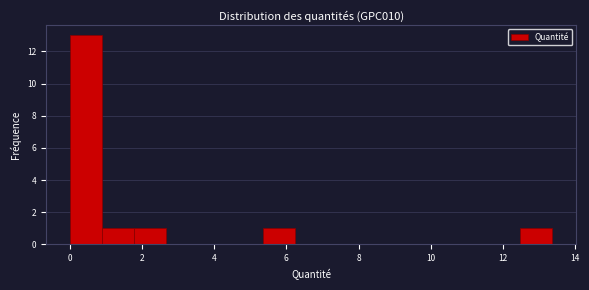

Over which range of the x-axis is the bar tallest?

0.0 to 1.0